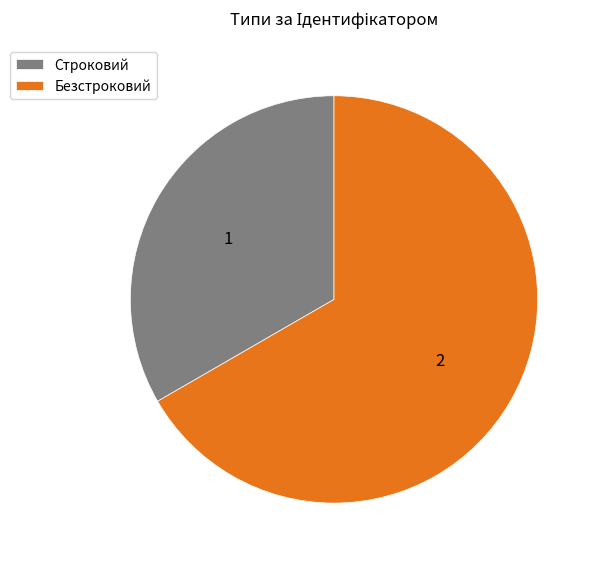

Combined, do Строковий and Безстроковий account for over 50%?

Yes